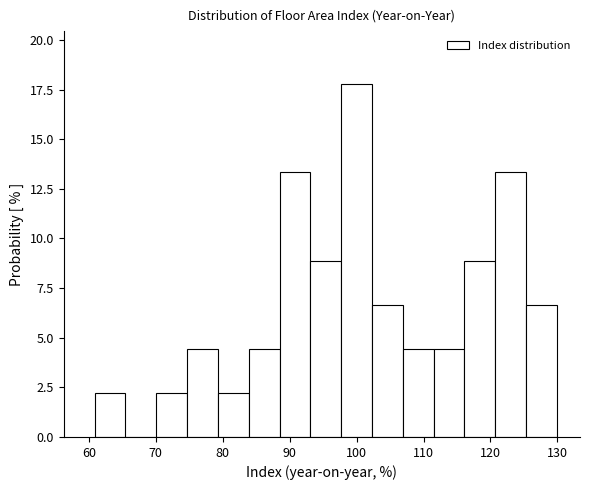

Reading left to right, transcribe this chart: for each bar, give the range it covers on the x-axis and its height. Neither the bar edges nor the heights are printed on the chart, so give them approximately, as read against the axes.

61 to 65: 2.0
65 to 70: 0
70 to 75: 2.0
75 to 79: 4.5
79 to 84: 2.0
84 to 88: 4.5
88 to 93: 13.5
93 to 98: 9.0
98 to 102: 18.0
102 to 107: 6.5
107 to 112: 4.5
112 to 116: 4.5
116 to 121: 9.0
121 to 125: 13.5
125 to 130: 6.5